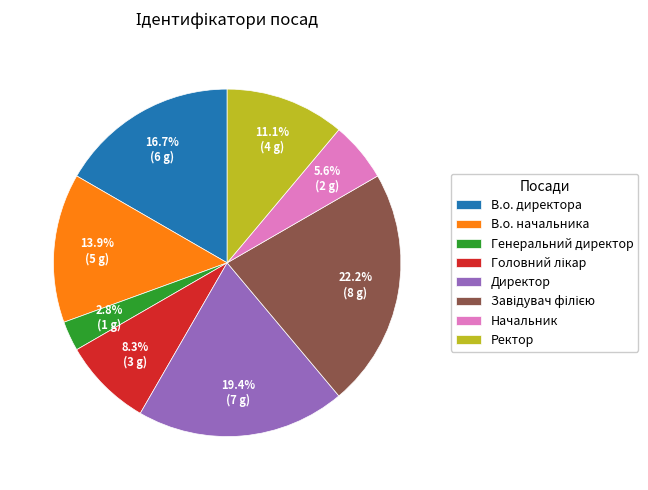

Which has a higher value, В.о. директора or Начальник?

В.о. директора